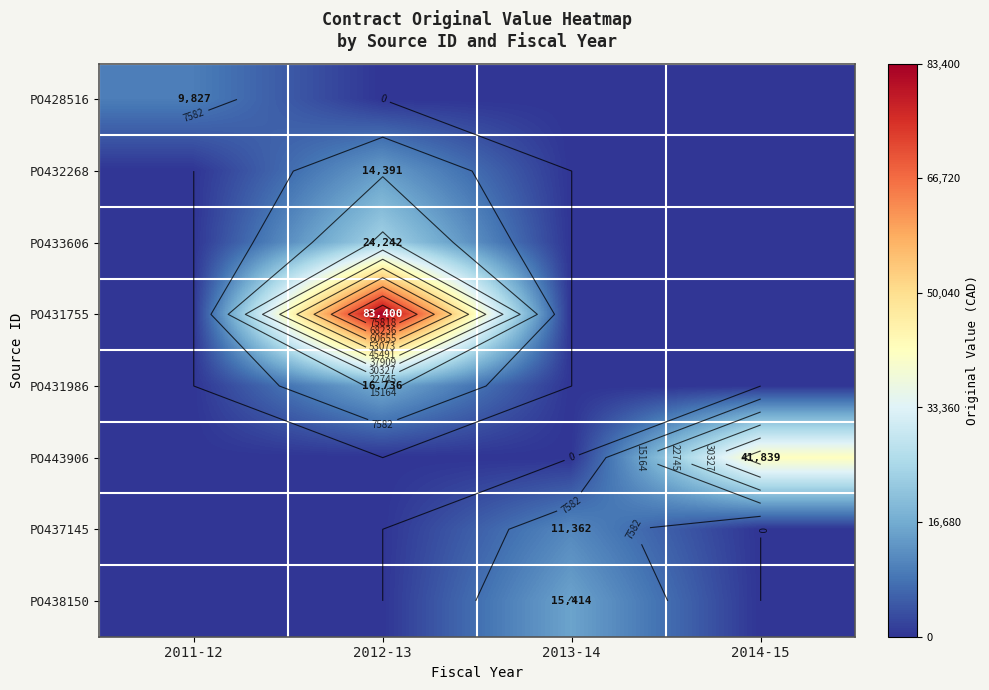

List the series in order of their peak value, highest first.

PO431755, PO443906, PO433606, PO431986, PO438150, PO432268, PO437145, PO428516